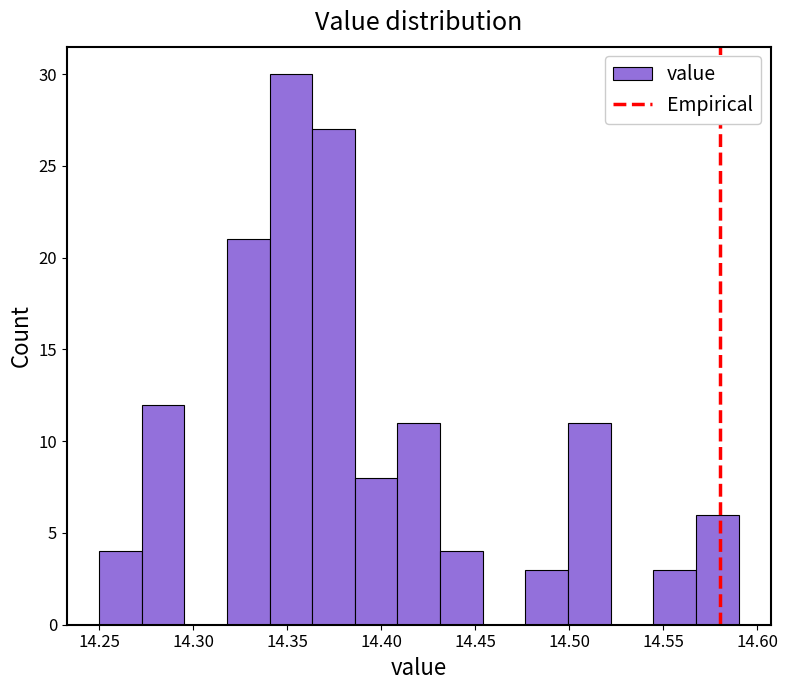

Reading left to right, list every bar in this chart as the range it spans on the x-axis followed by its height. Neither the bar edges nor the heights are printed on the chart, so give them approximately, as read against the axes.

14.250 to 14.275: 4
14.275 to 14.295: 12
14.295 to 14.320: 0
14.320 to 14.340: 21
14.340 to 14.365: 30
14.365 to 14.385: 27
14.385 to 14.410: 8
14.410 to 14.430: 11
14.430 to 14.455: 4
14.455 to 14.475: 0
14.475 to 14.500: 3
14.500 to 14.520: 11
14.520 to 14.545: 0
14.545 to 14.565: 3
14.565 to 14.590: 6